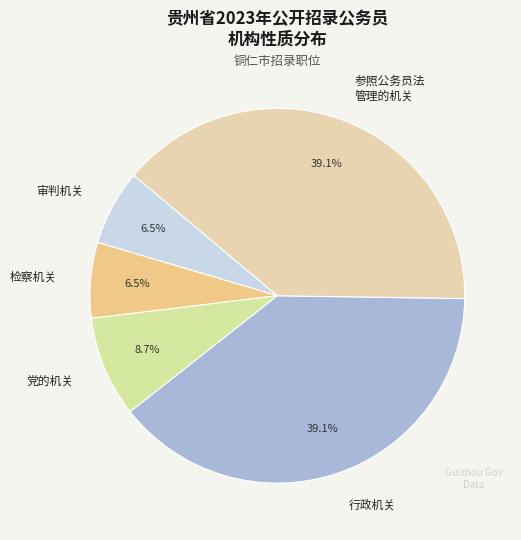

How many segments does this pie chart have?

5